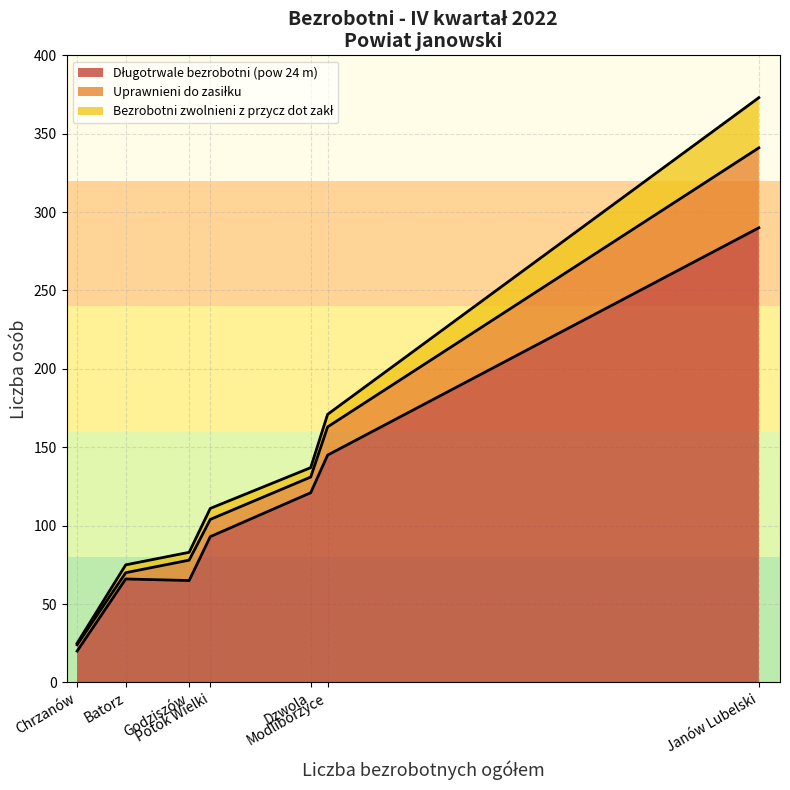

Between Janów Lubelski and Modliborzyce, which is larger?

Janów Lubelski